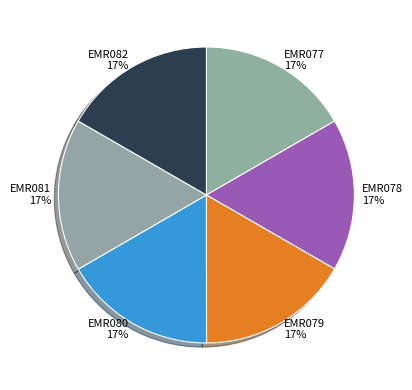

True or false: EMR079 accounts for 31% of the total.

False